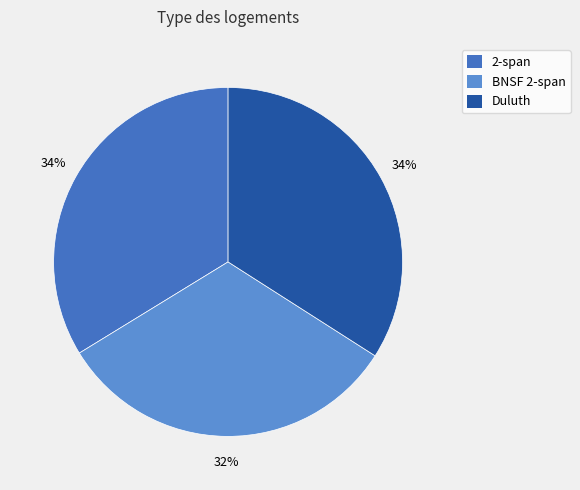

Is it true that 2-span is 46% of the pie?

False